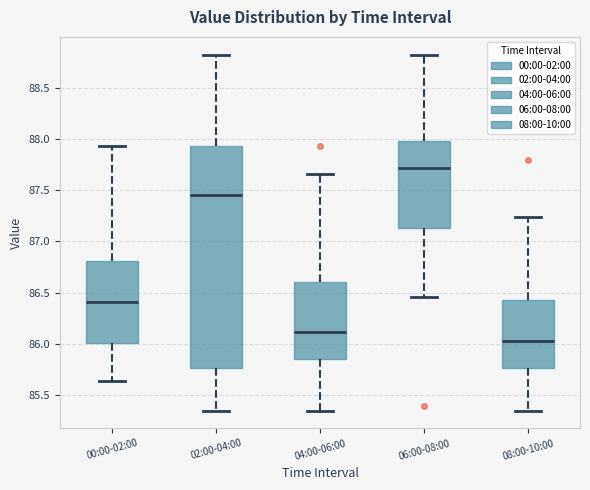

Which box's median line is the highest?

06:00-08:00